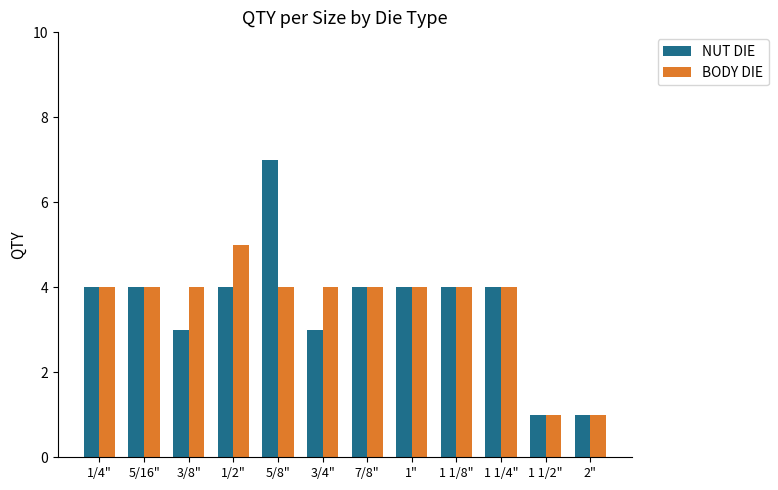

What is the total value across all series at 1 1/4"?

8